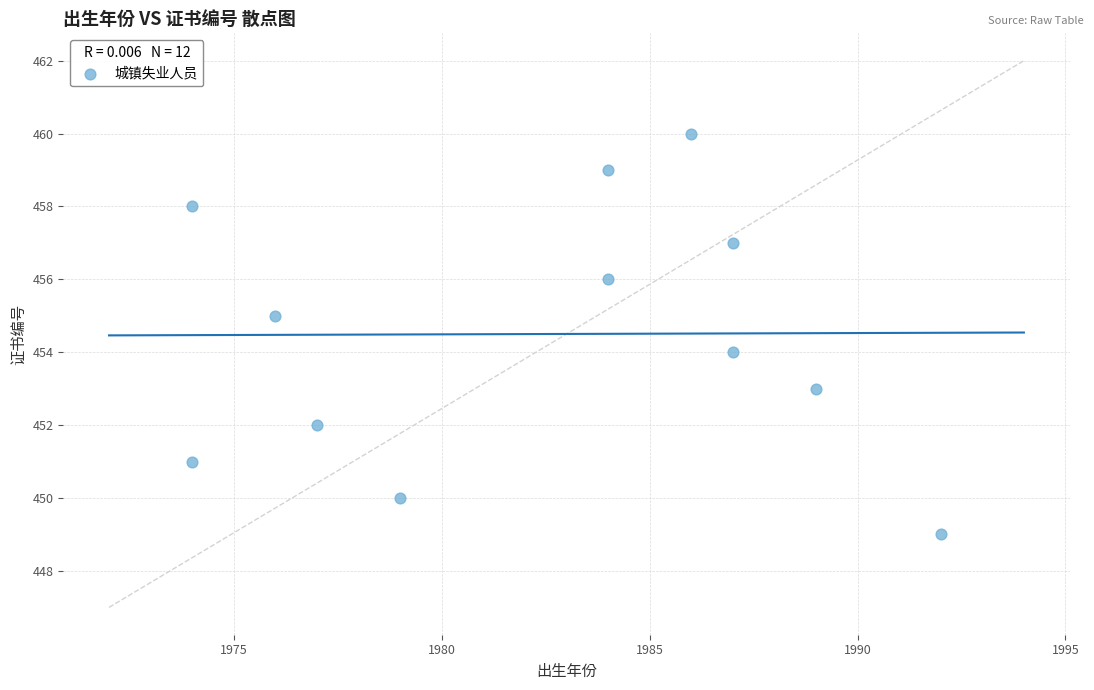

What is the range of X values (max minus min)?

18